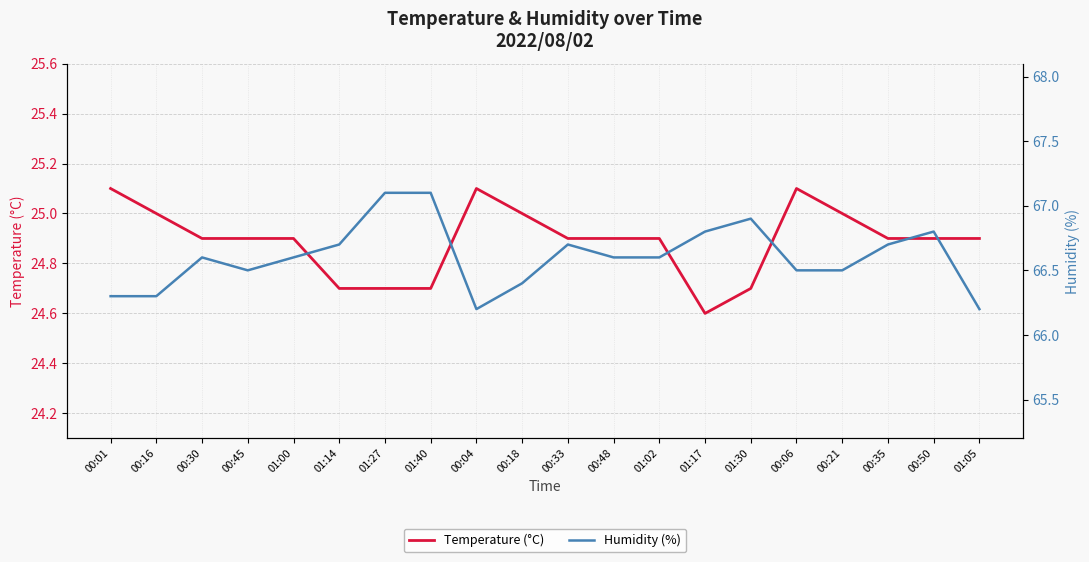

What is the sum of all Temperature (°C) values?

497.8